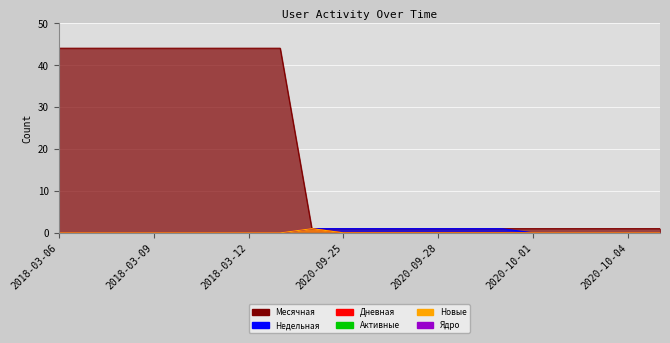

Which series has the largest total across all categories?

Месячная